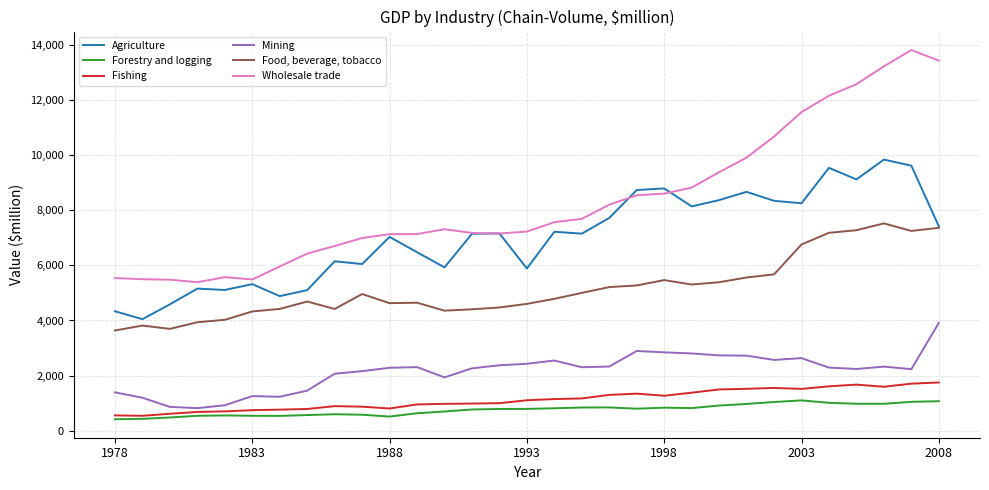

What is the maximum value for Mining?

3911